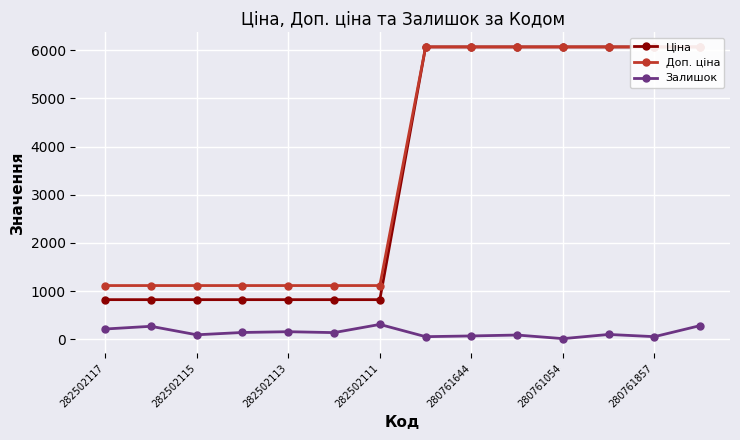

What is the difference between the second highest and minimum values in the Ціна series?

5243.4